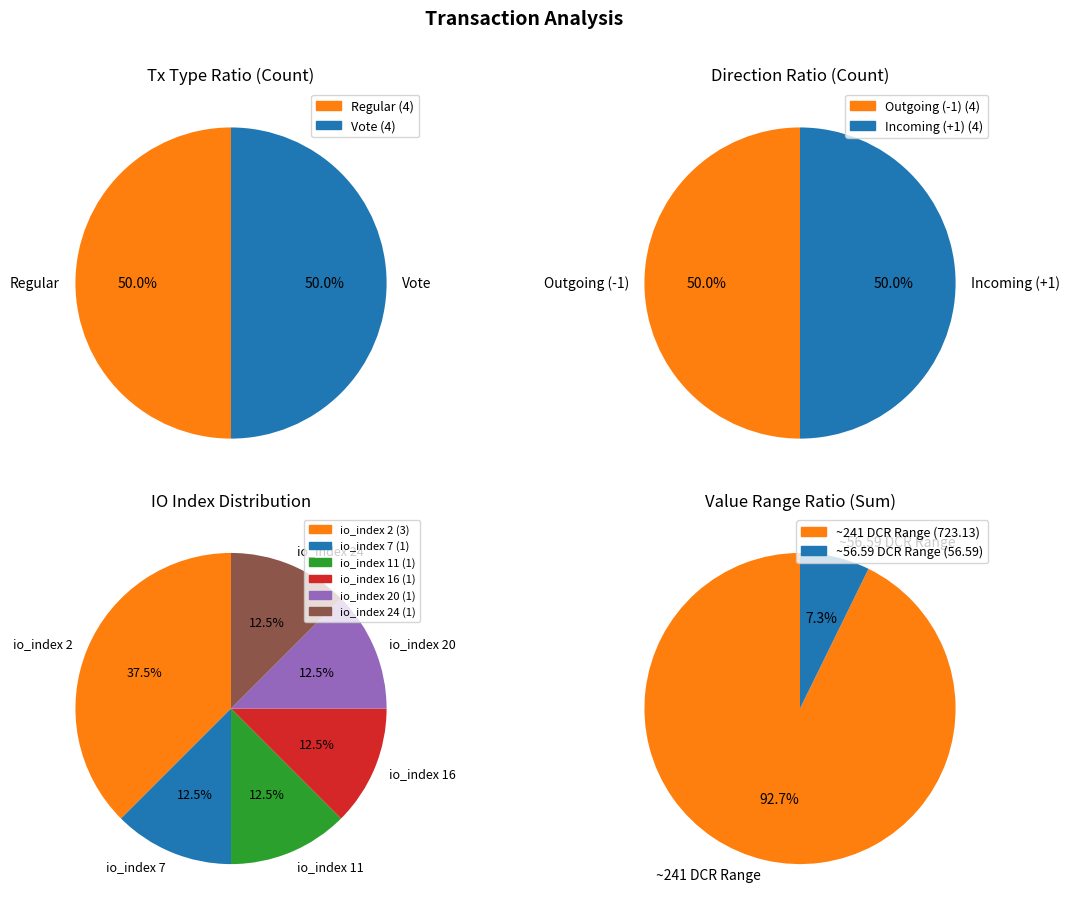

The 1 slice represents 39% of the pie. True or false?

False